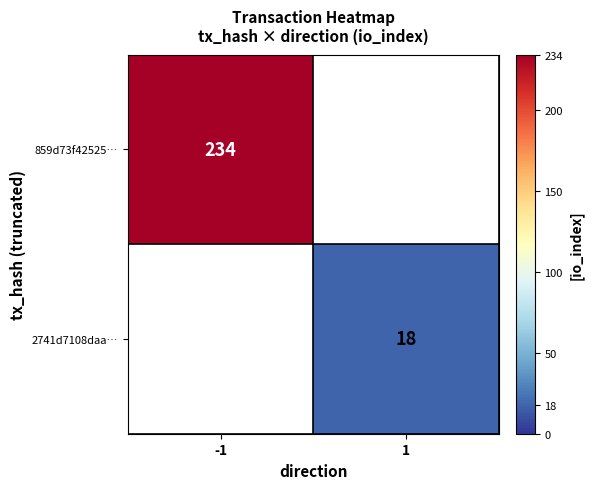

How many data points does each series have?

2